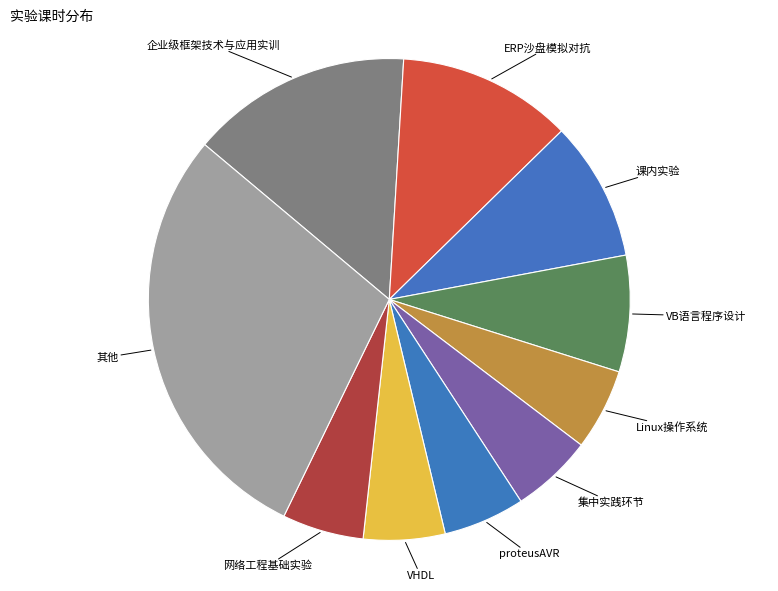

Combined, do VHDL and ERP沙盘模拟对抗 account for over 50%?

No